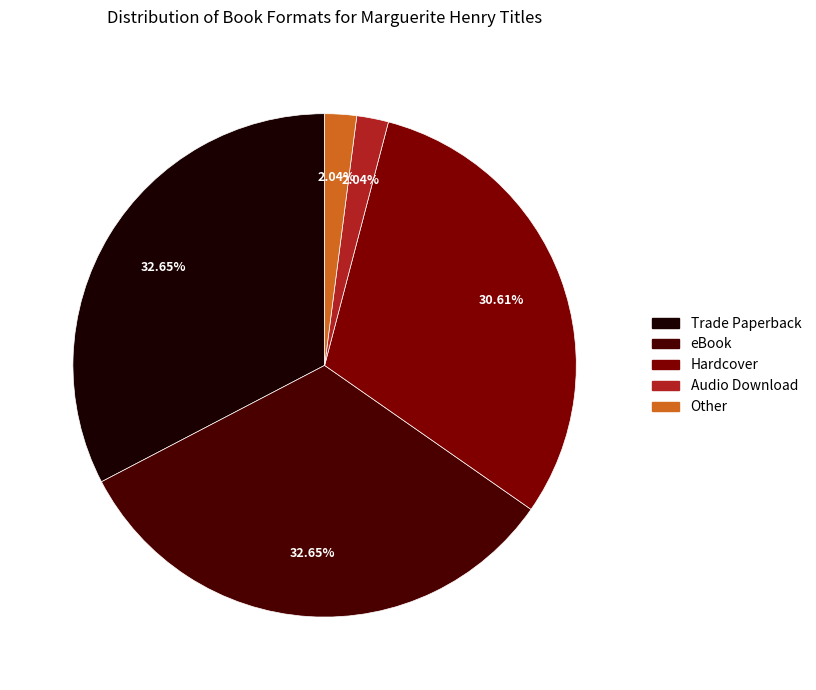

Approximately how many times larger is the value at Audio Download compared to Other?

1.0